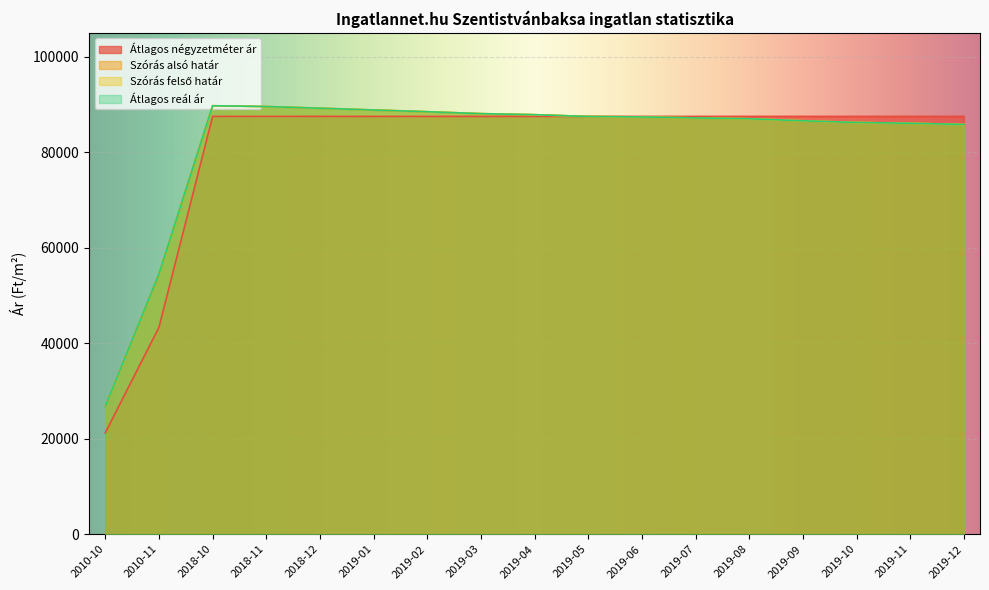

What is the average value of the Átlagos négyzetméter ár series?

81005